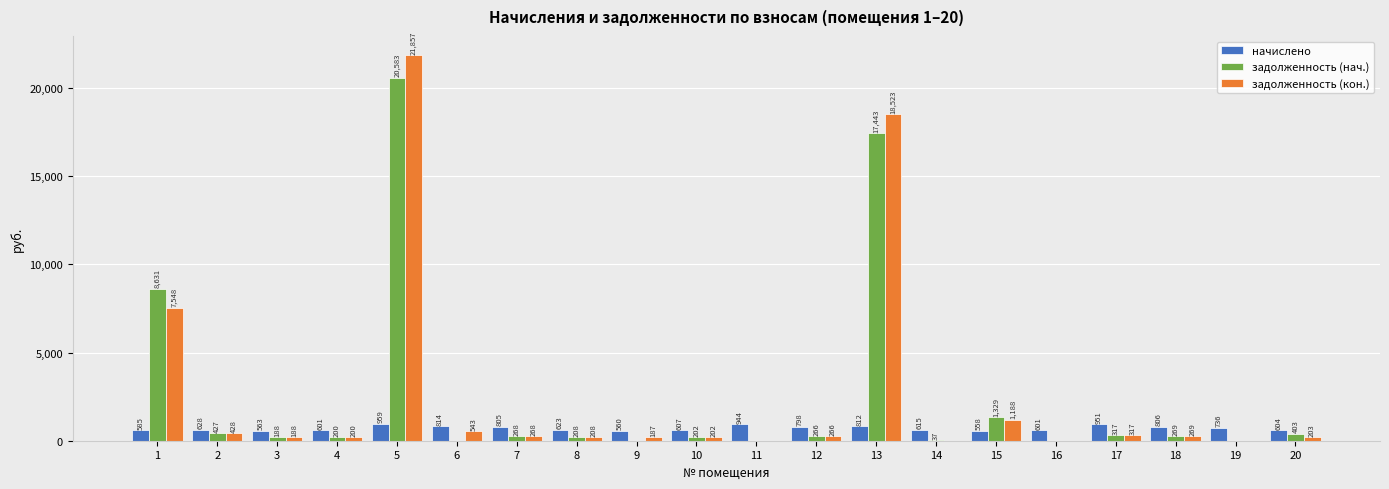

What is the average value of the начислено series?

708.6